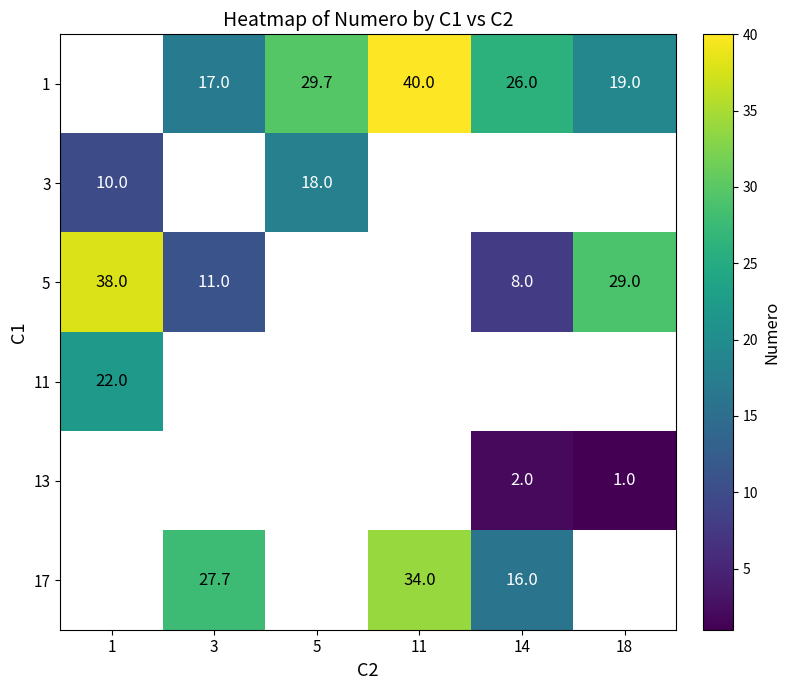

What is the smallest value displayed?

1.0